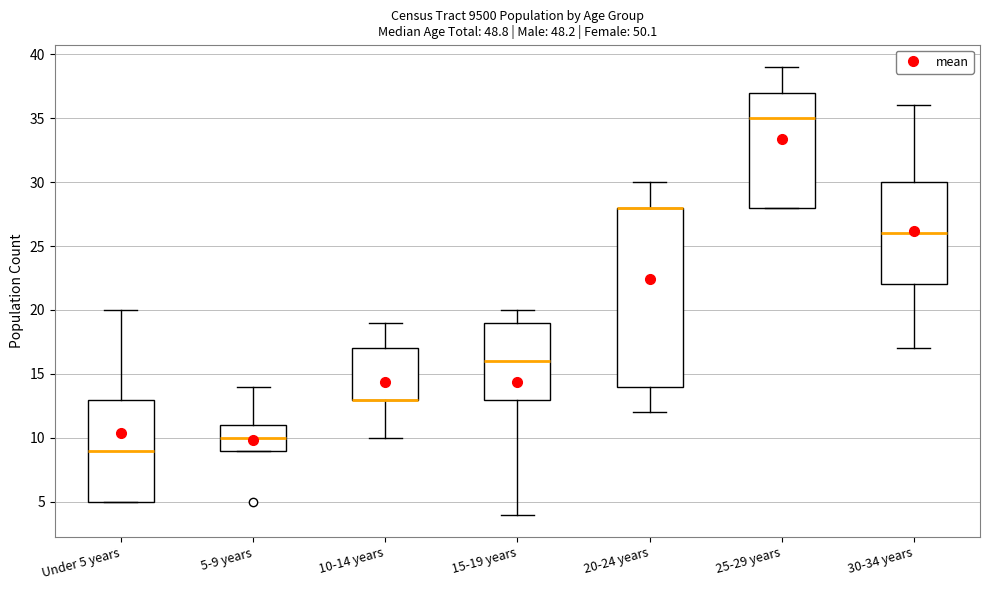

Reading left to right, read every box against the y-axis: the position of its median line, the range the box covers, and the ends of its whiskers. The values are not printed on the chart, so give them approximately, as read against the axis.

Under 5 years: median 9, box 5 to 13, whiskers 5 to 20
5-9 years: median 10, box 9 to 11, whiskers 9 to 14
10-14 years: median 13 (drawn on the box's lower edge), box 13 to 17, whiskers 10 to 19
15-19 years: median 16, box 13 to 19, whiskers 4 to 20
20-24 years: median 28 (drawn on the box's upper edge), box 14 to 28, whiskers 12 to 30
25-29 years: median 35, box 28 to 37, whiskers 28 to 39
30-34 years: median 26, box 22 to 30, whiskers 17 to 36